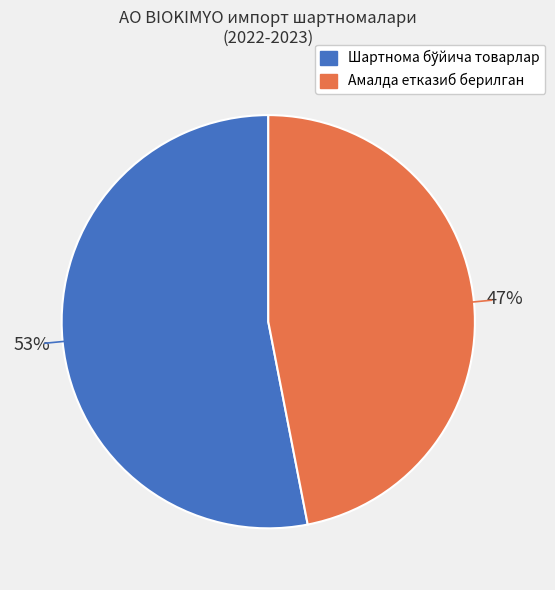

To the nearest percent, what is the average slice percentage?

50%